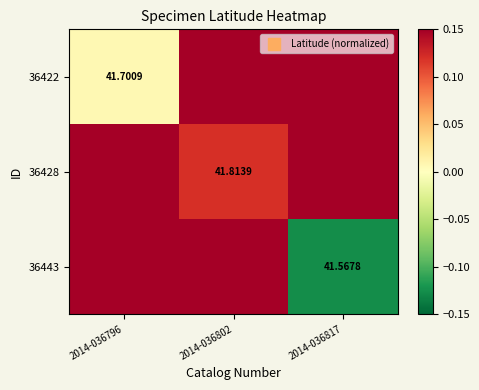

At which category is the sum across all series the highest?

2014-036802